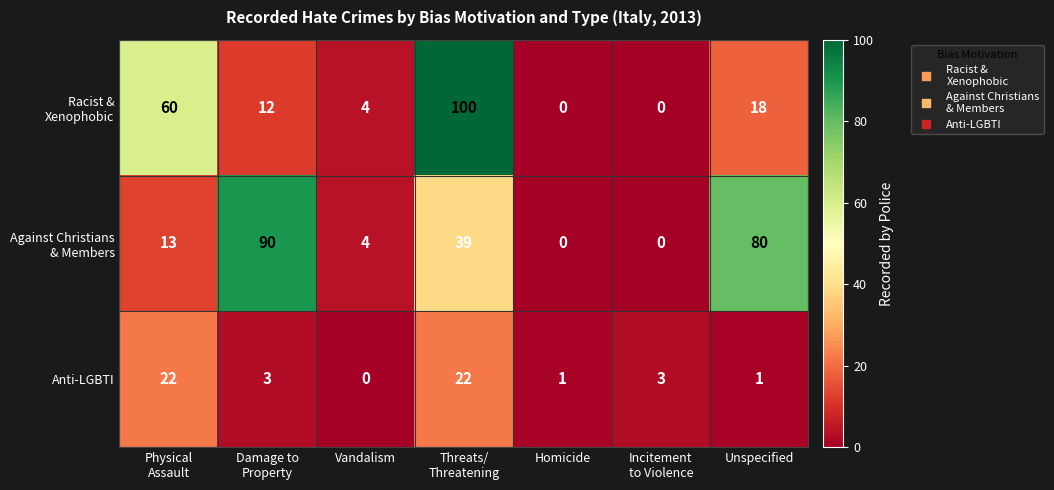

What is the greatest value displayed?

100